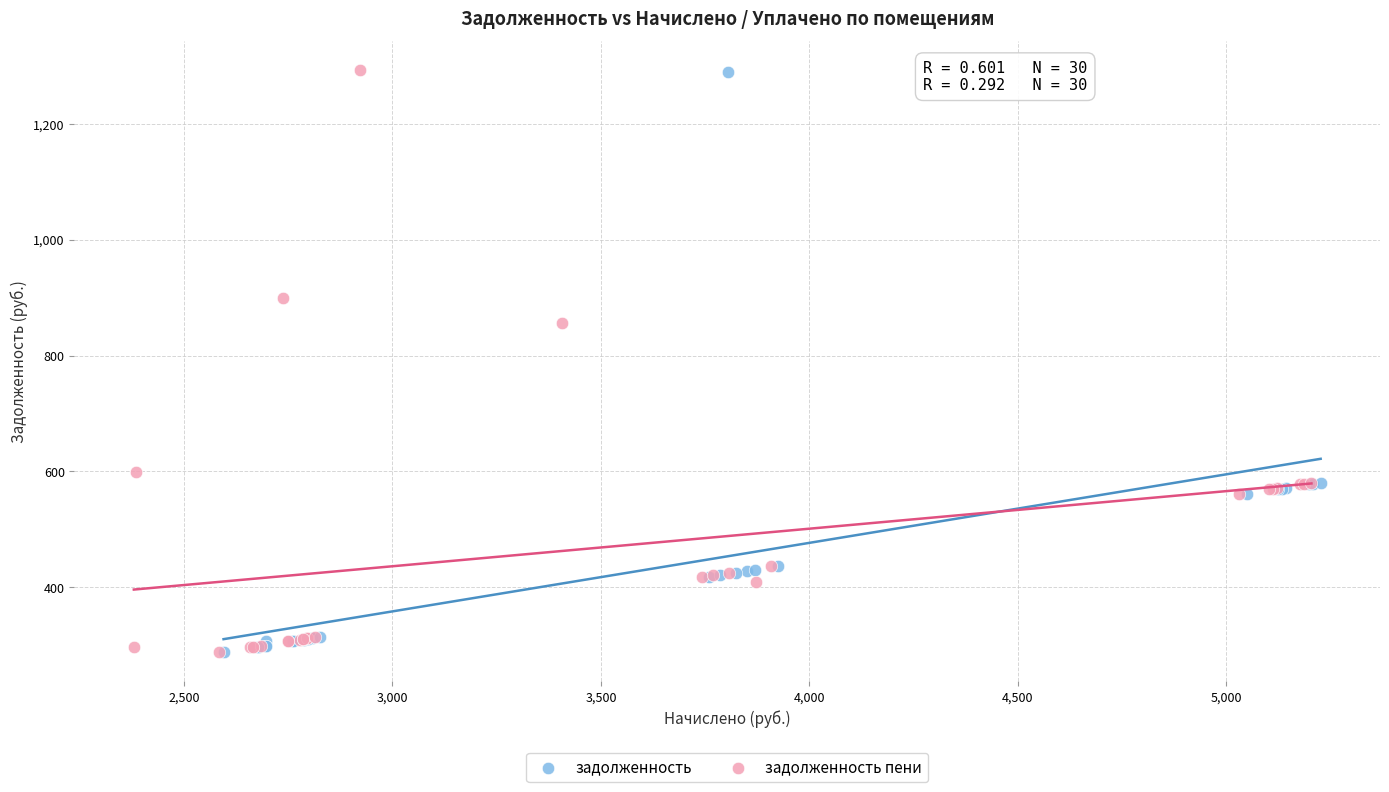

Which series has the widest spread of Y values?

задолженность пени